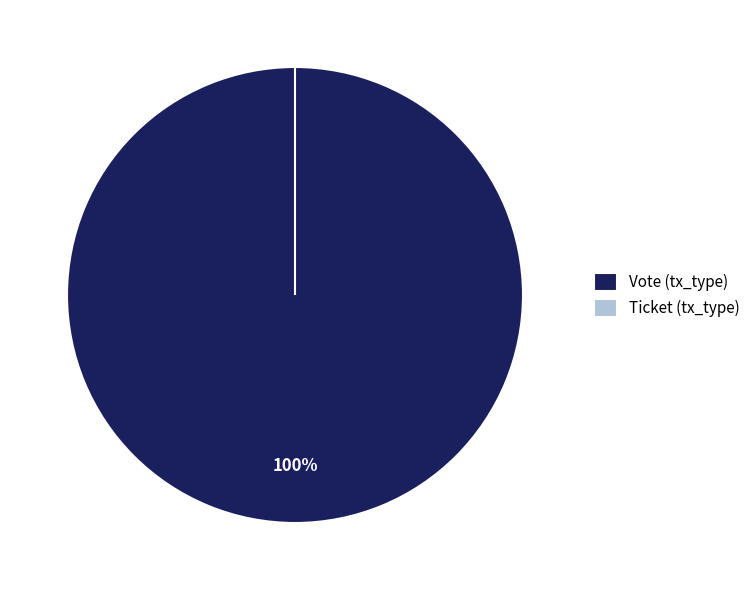

The Vote (tx_type) slice represents 100% of the pie. True or false?

True